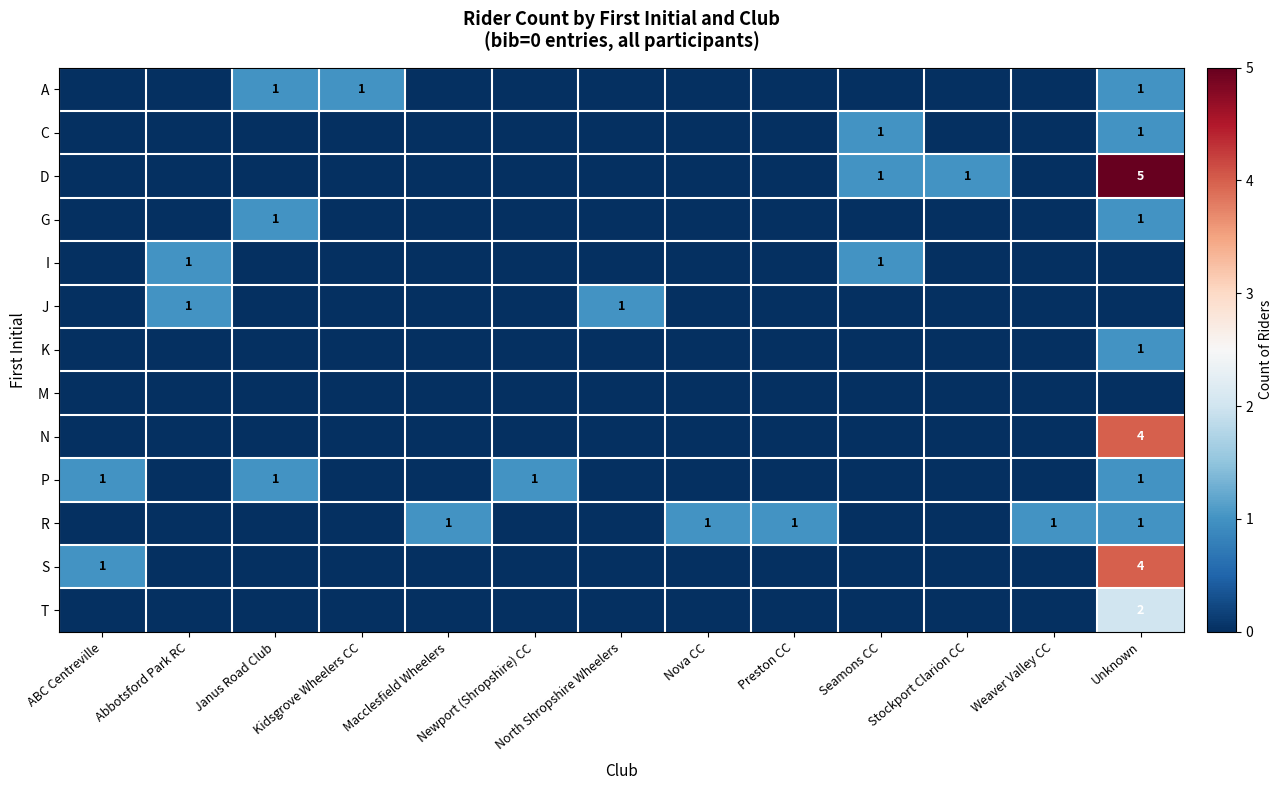

What is the maximum value shown in the chart?

5